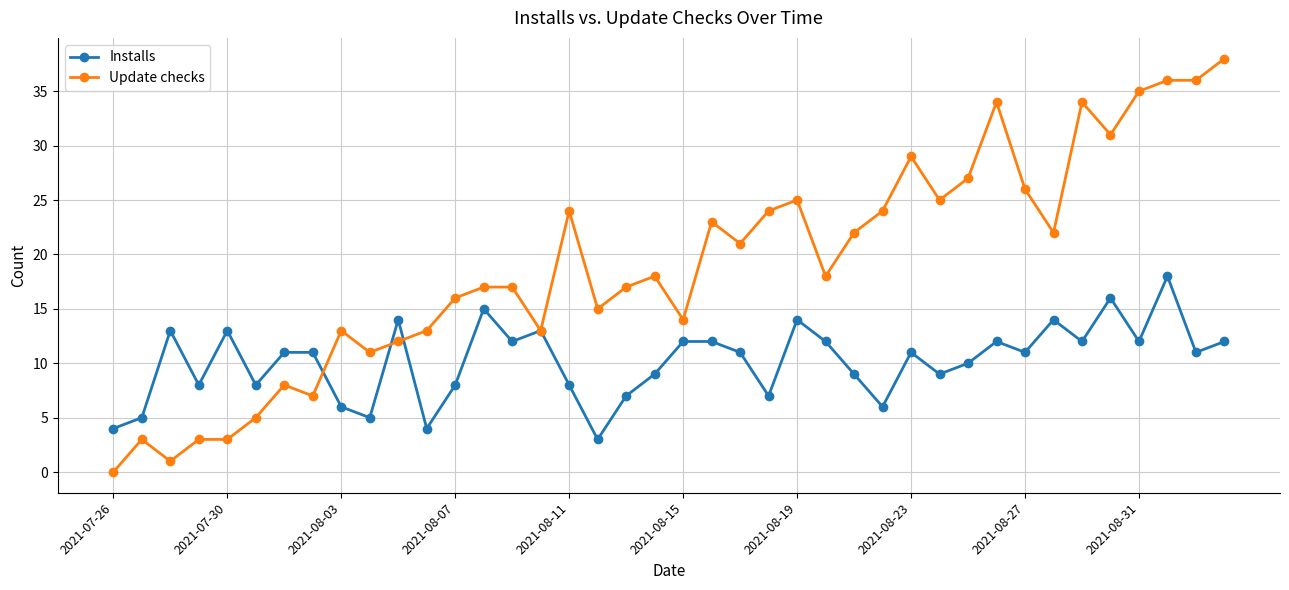

List the series in order of their overall mean, highest first.

Update checks, Installs